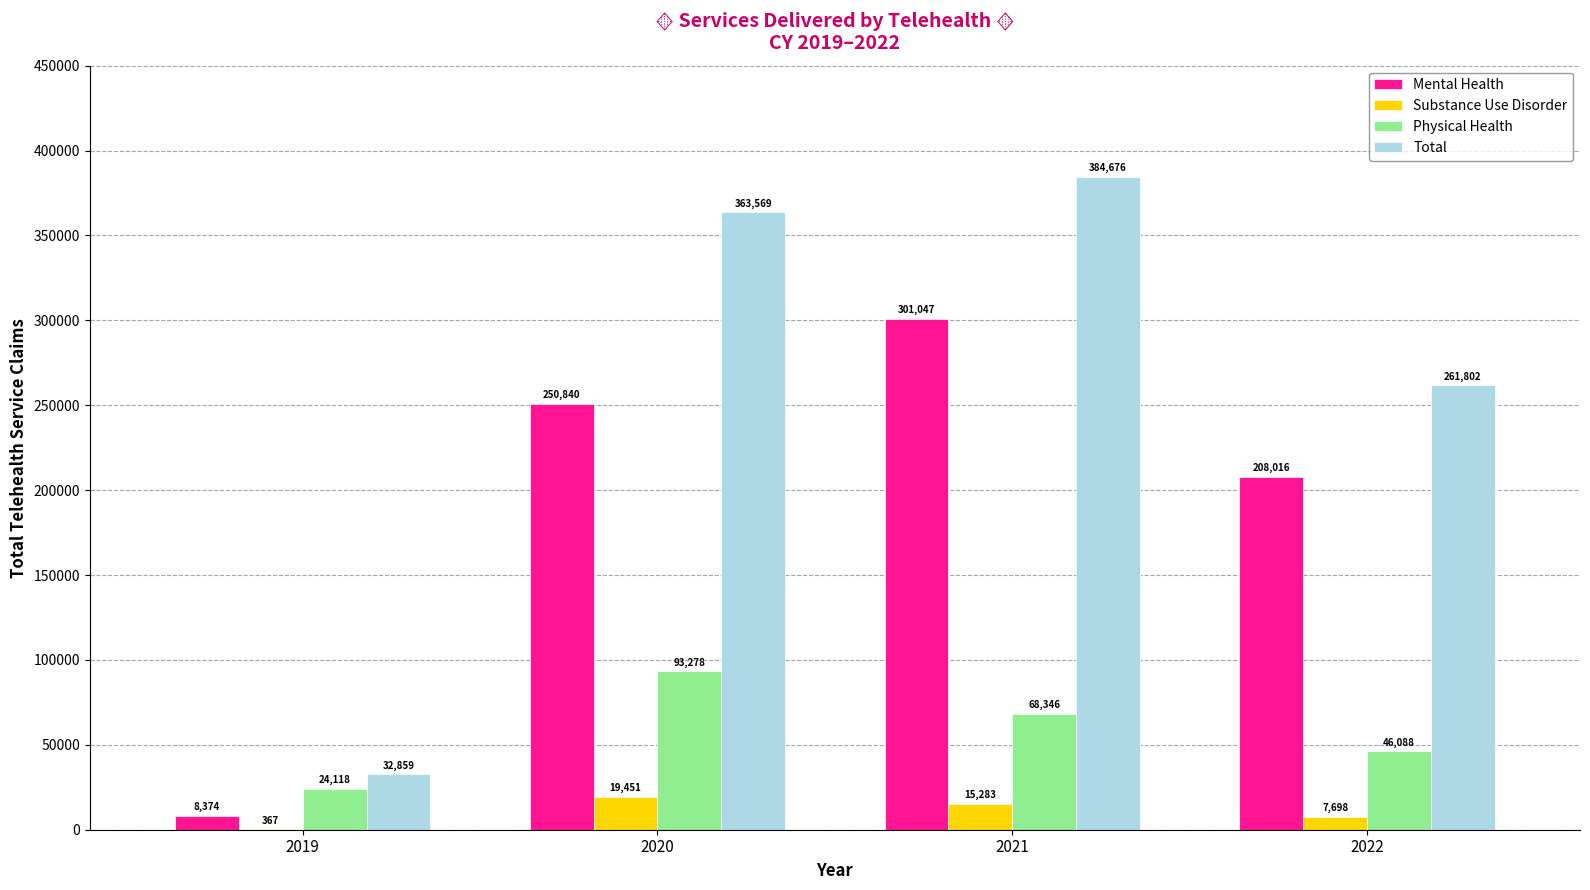

What is the average value of the Mental Health series?

192069